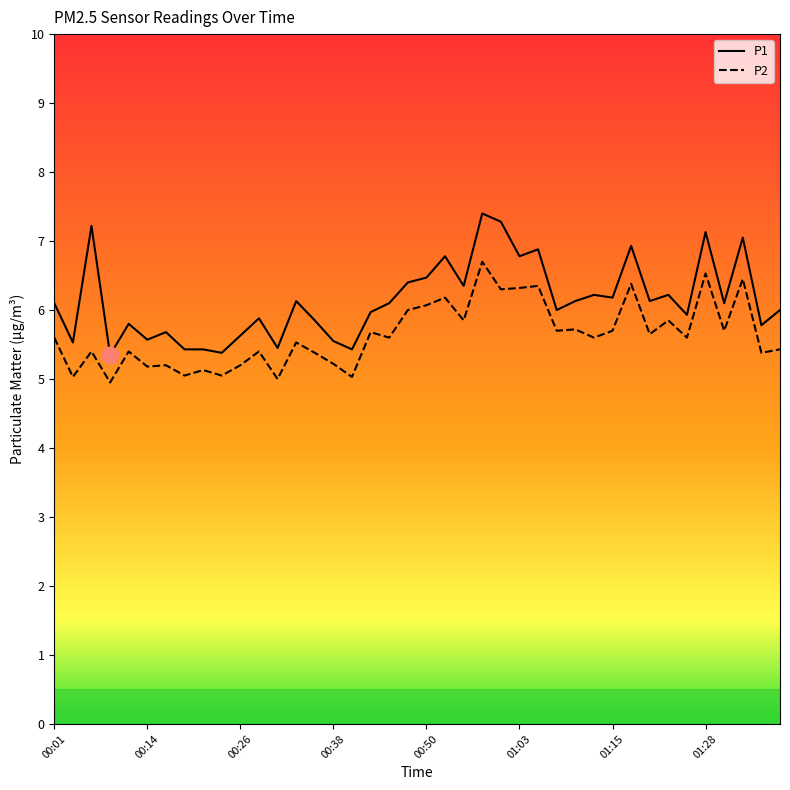

Which series has the widest spread of values?

P1